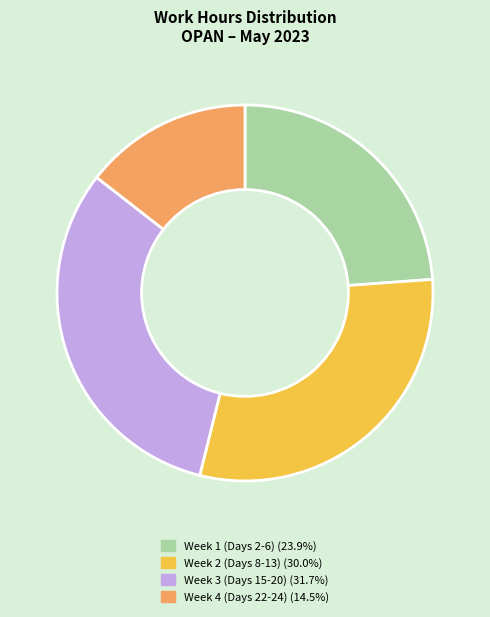

Is there a majority slice in this chart?

No